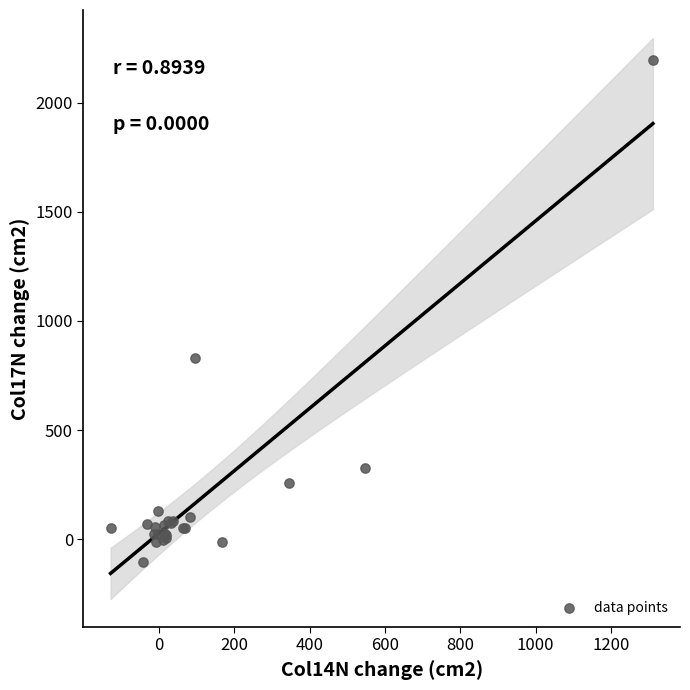

What Y value in the scatter plot is closest to 1044?

828